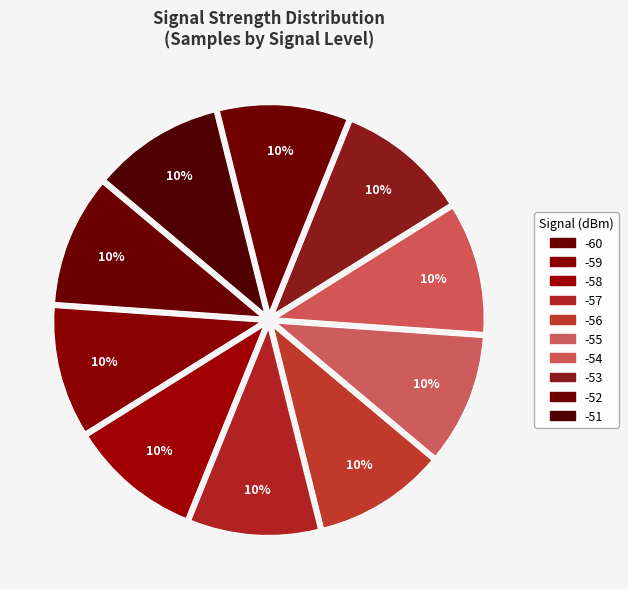

How many segments does this pie chart have?

10